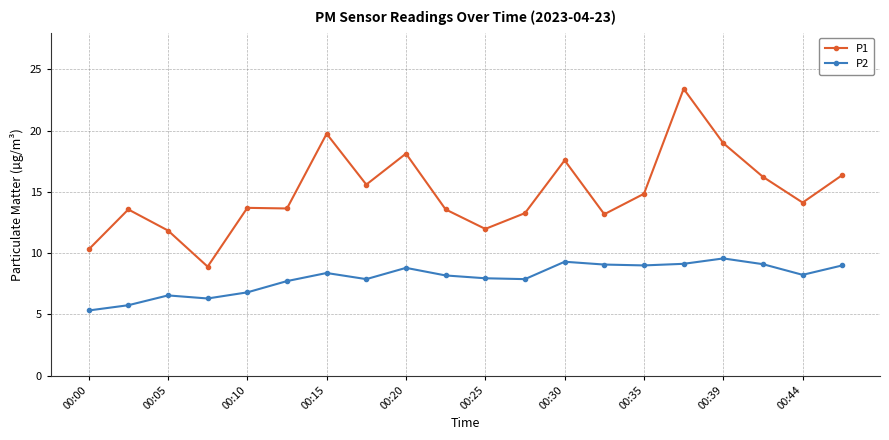

What is the value of the P1 point at the 14th from the left?

13.2